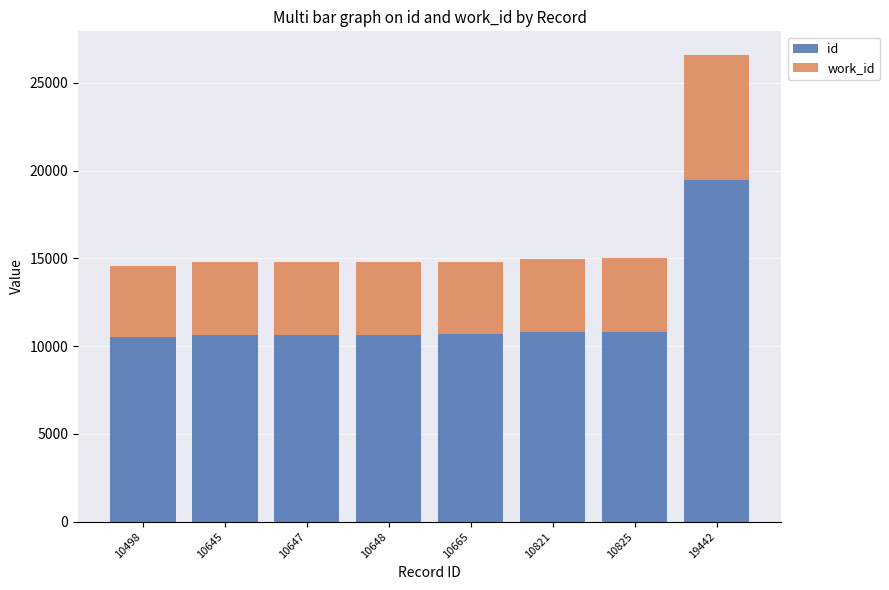

True or false: id has a value of 10498 at 10498.

True